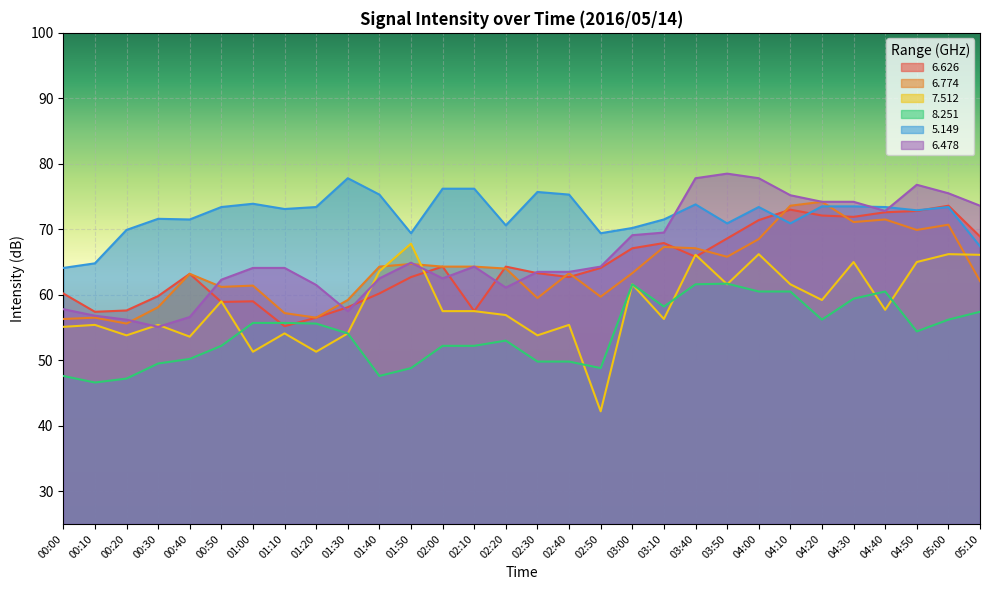

What position from the right is 00:10?

29